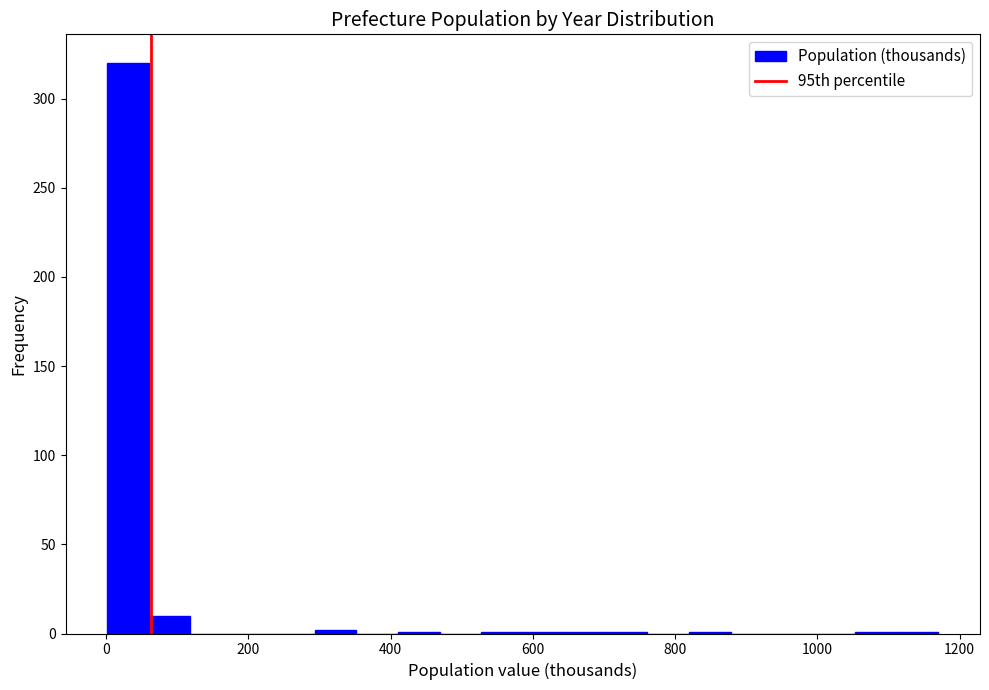

Read against the x-axis, roughly where is the centre of the tallest bar?

40